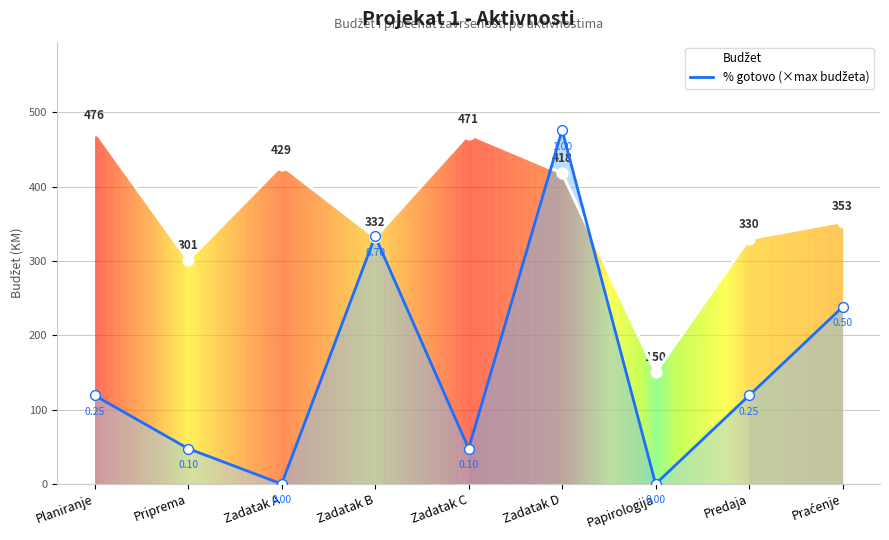

Which series contains the highest Y value?

Budžet